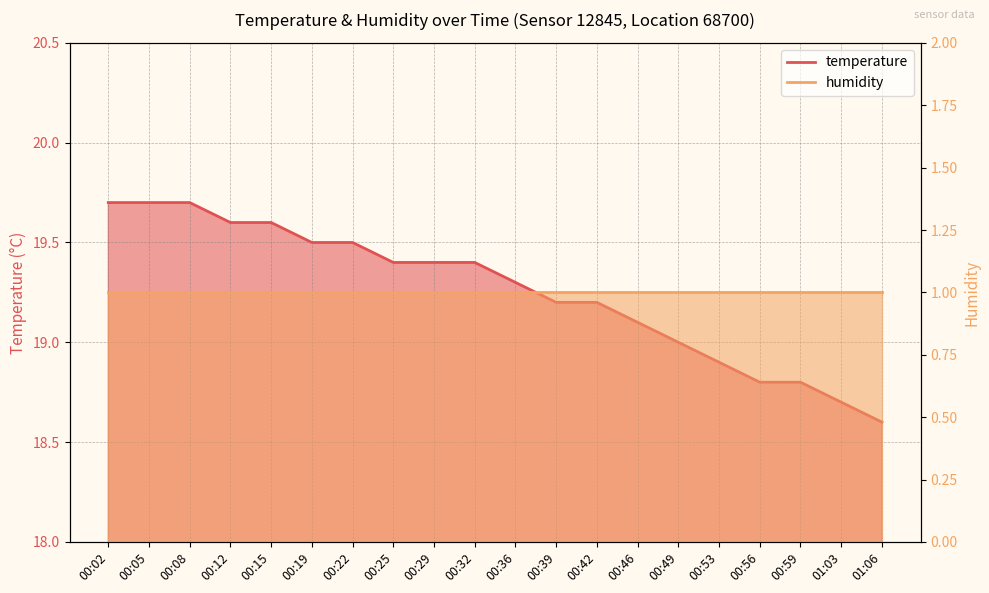

Reading right to left, list all the values displayed in this chart.

18.6	18.7	18.8	18.8	18.9	19.0	19.1	19.2	19.2	19.3	19.4	19.4	19.4	19.5	19.5	19.6	19.6	19.7	19.7	19.7